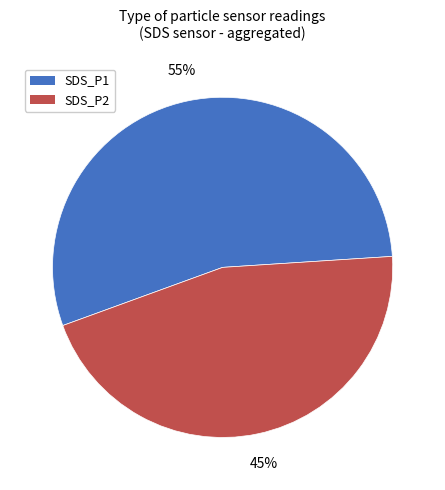

Approximately how many times larger is the value at SDS_P2 compared to SDS_P1?

0.8